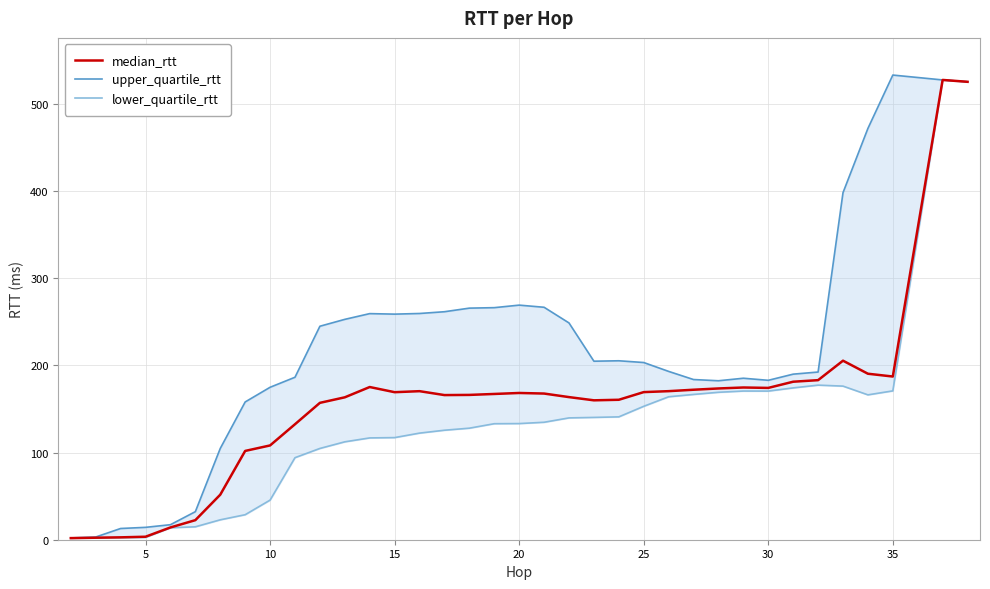

What is the maximum value for median_rtt?

527.6